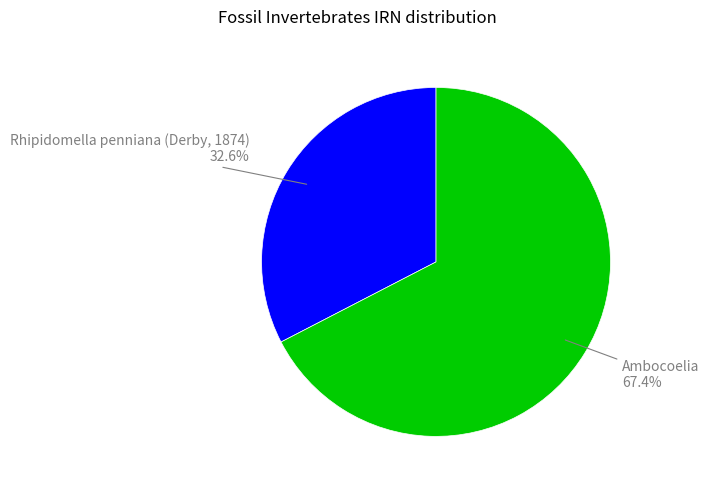

Which category has the smallest portion of the pie?

Rhipidomella penniana (Derby, 1874)